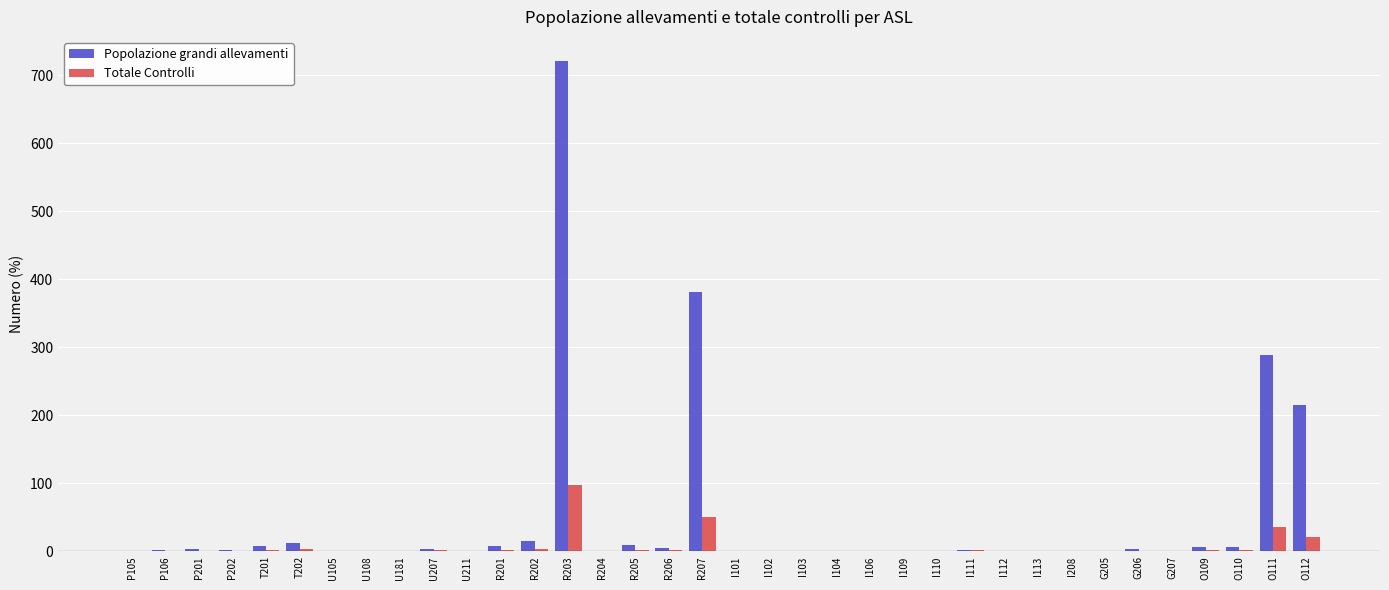

Which series has the widest spread of values?

Popolazione grandi allevamenti